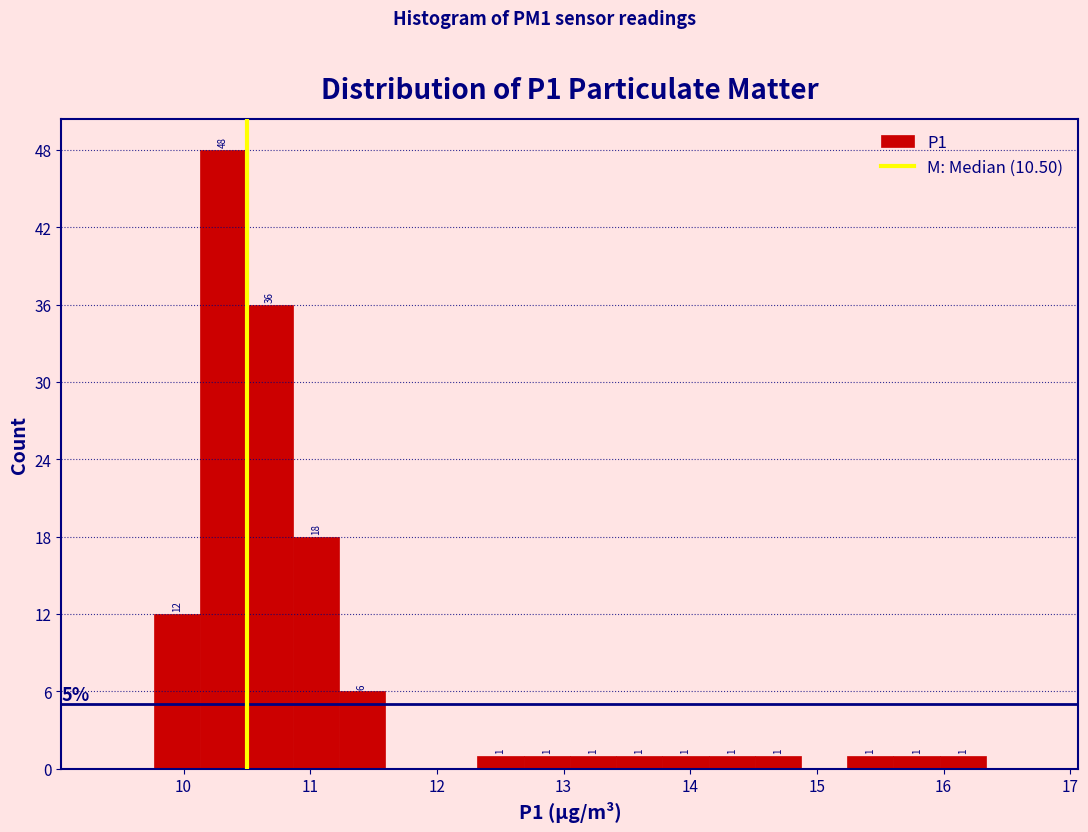

Around what value on the x-axis is the tallest bar? Give the approximate position of its centre, as read against the axis.

10.3